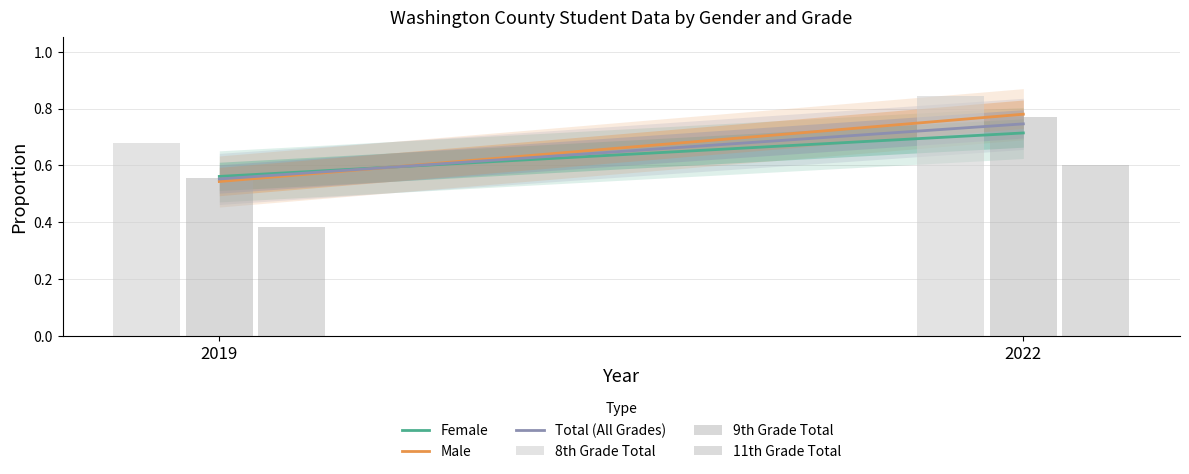

What is the spread (max minus min) of values at 2019?

0.3